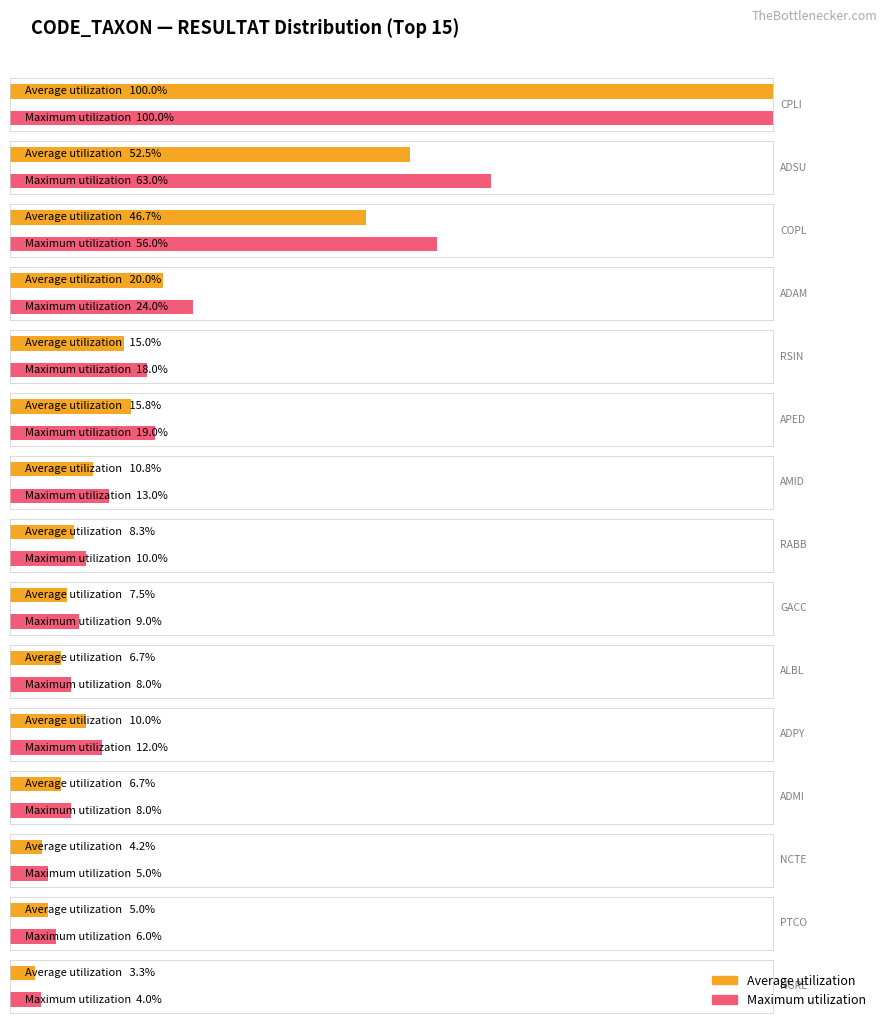

At which category does the chart reach its minimum across all series?

EEXI